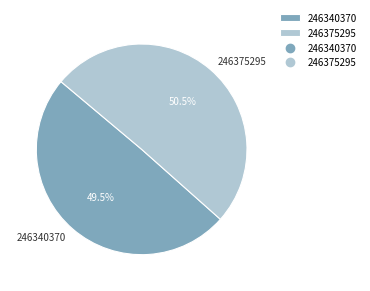

Count the number of slices in the pie.

2